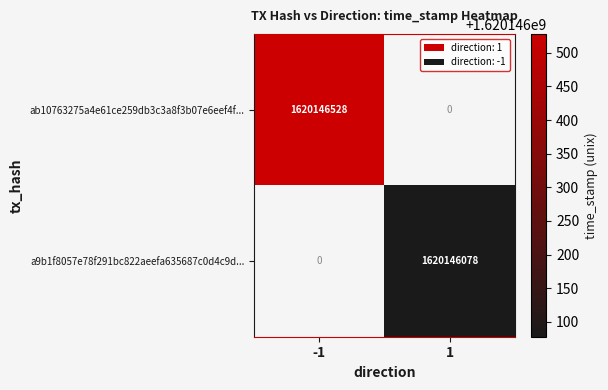

Read the a9b1f8057e78f291bc822aeefa635687c0d4c9d... value at 1.

1620146078